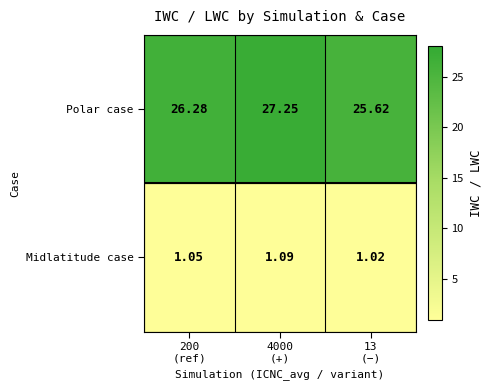

Which series has the largest total across all categories?

Polar case